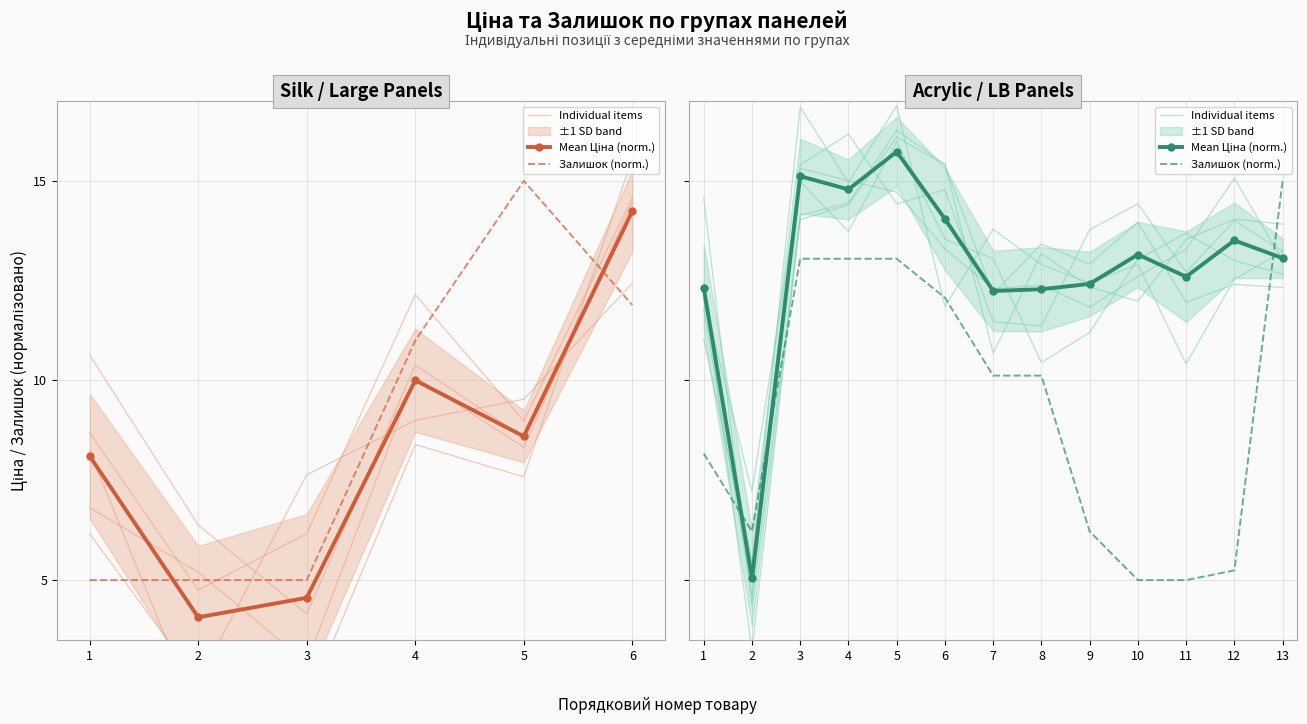

At which category does Залишок (norm.) reach its first local valley?

2